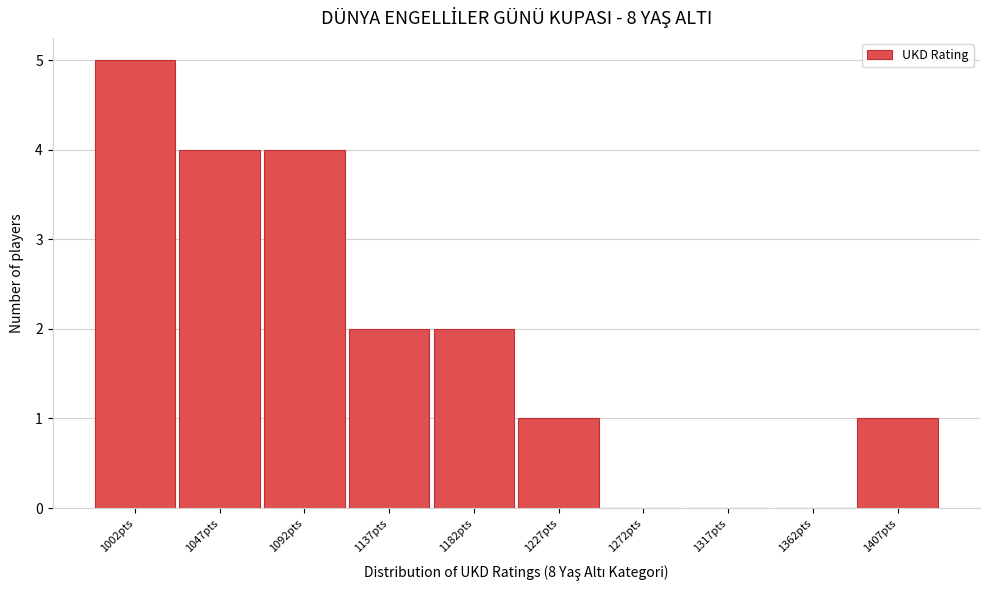

Reading right to left, extract all data points from this chart.

1407pts=1	1362pts=0	1317pts=0	1272pts=0	1227pts=1	1182pts=2	1137pts=2	1092pts=4	1047pts=4	1002pts=5